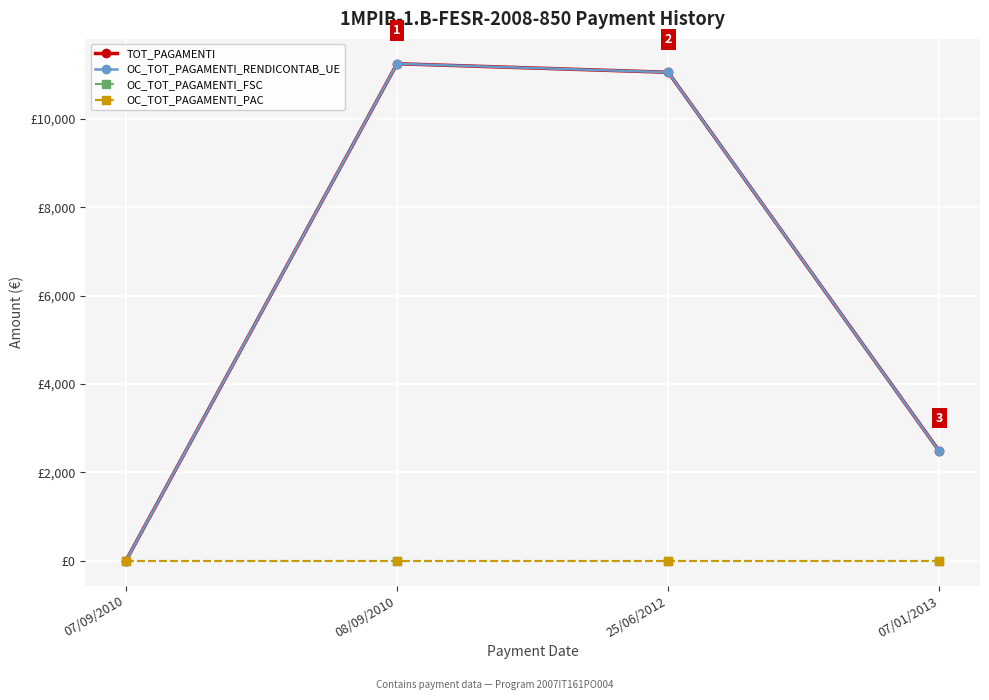

Rank the categories by OC_TOT_PAGAMENTI_PAC value from highest to lowest.

07/09/2010, 08/09/2010, 25/06/2012, 07/01/2013